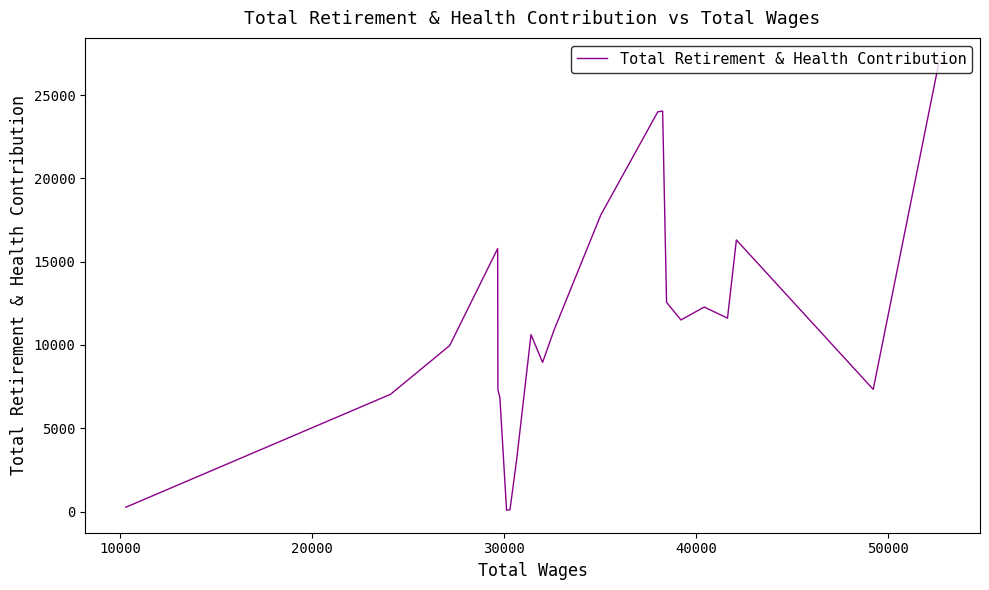

What is the difference between the maximum and minimum values?

27013